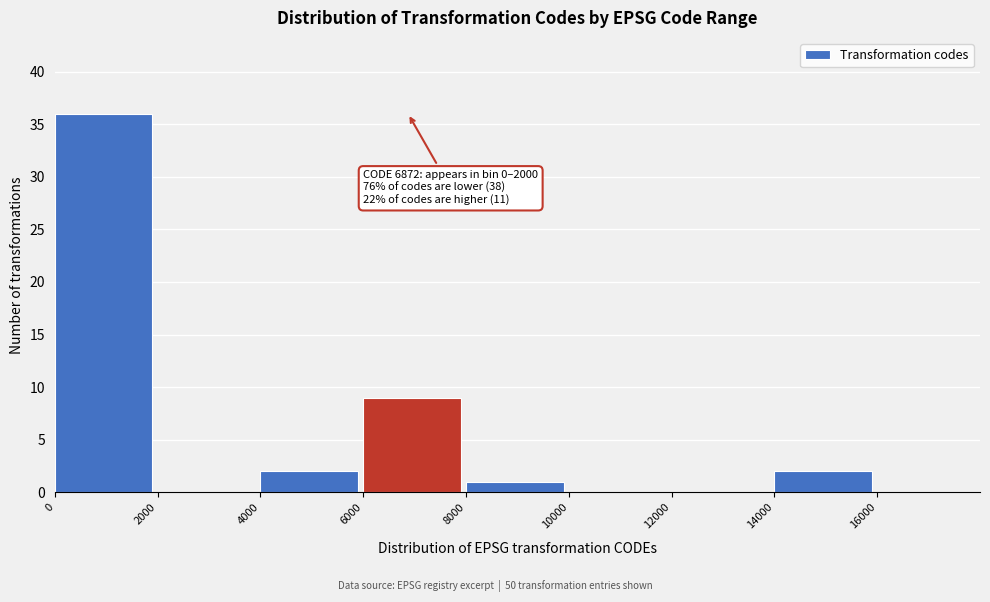

Which range on the x-axis has the tallest bar?

0 to 2000